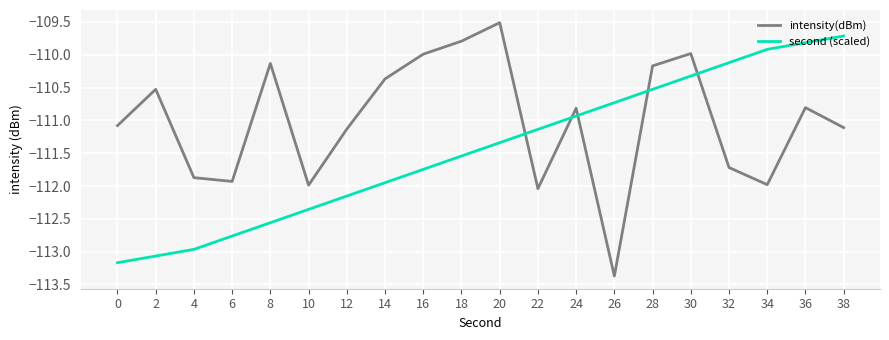

Which label corresponds to the smallest value in the chart?

26